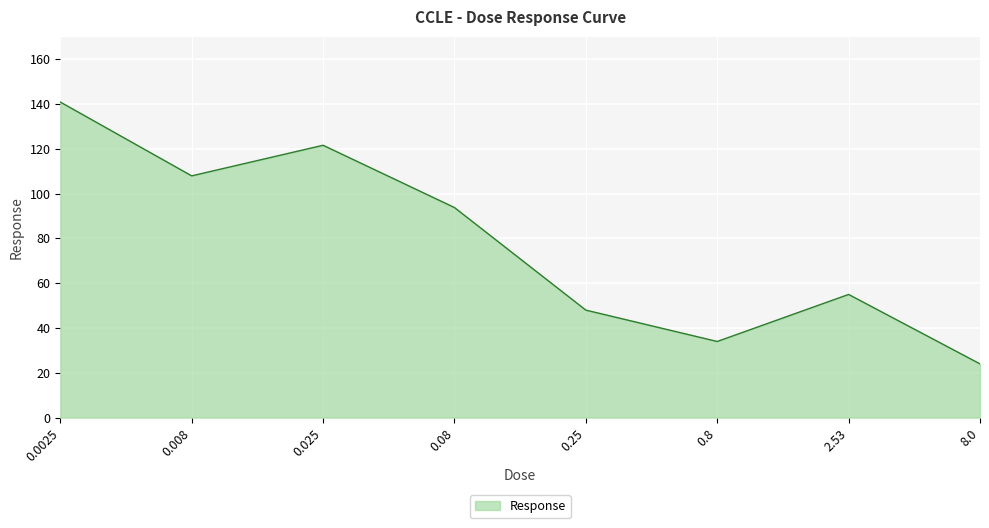

Reading right to left, what are all the values shown in this chart?

8.0=24.0	2.53=55.0	0.8=34.0	0.25=48.0	0.08=93.8	0.025=121.6	0.008=107.9	0.0025=140.9